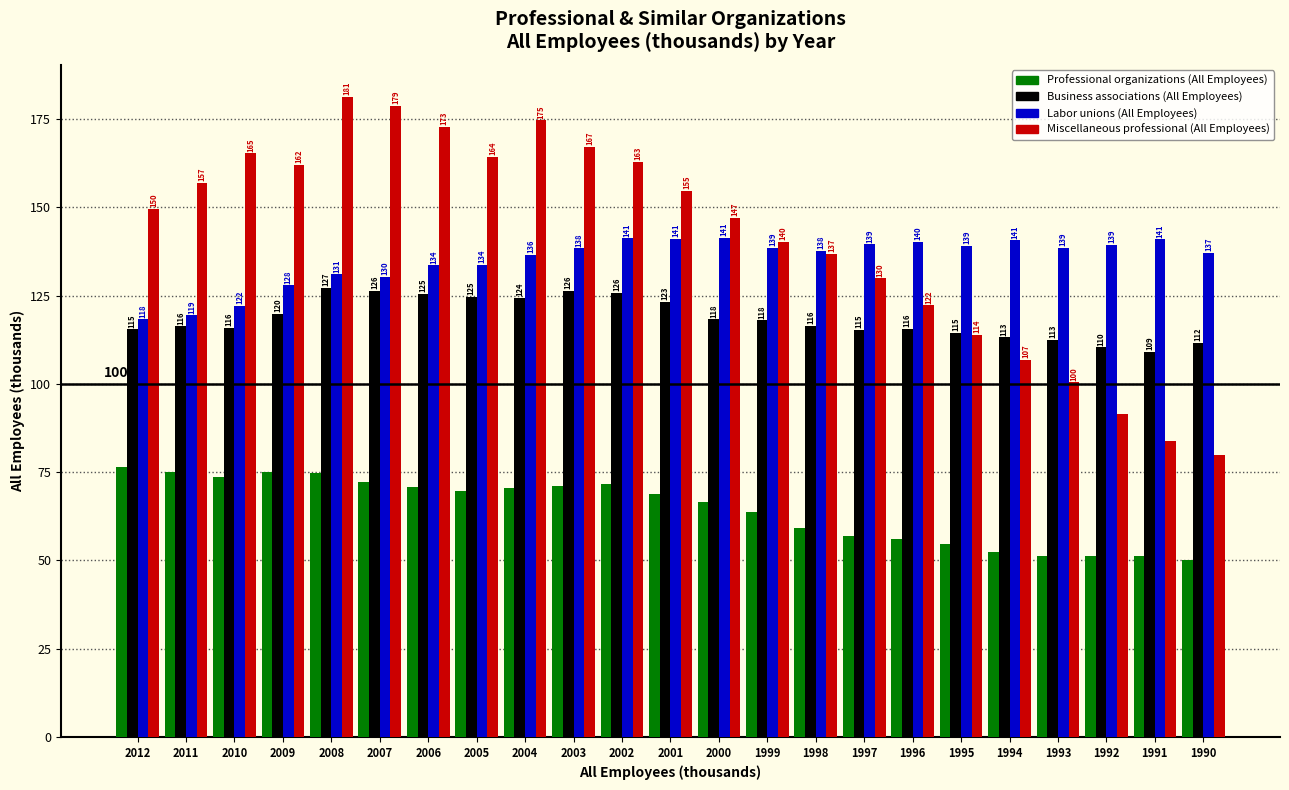

Rank the series at 1999 from lowest to highest value.

Professional organizations (All Employees), Business associations (All Employees), Labor unions (All Employees), Miscellaneous professional (All Employees)